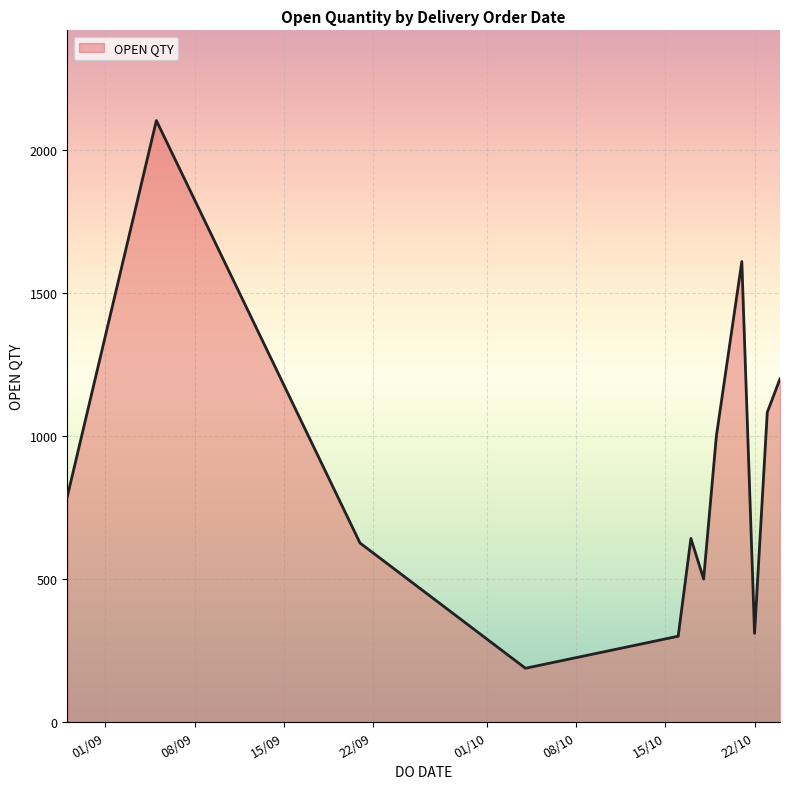

What is the smallest value displayed?

188